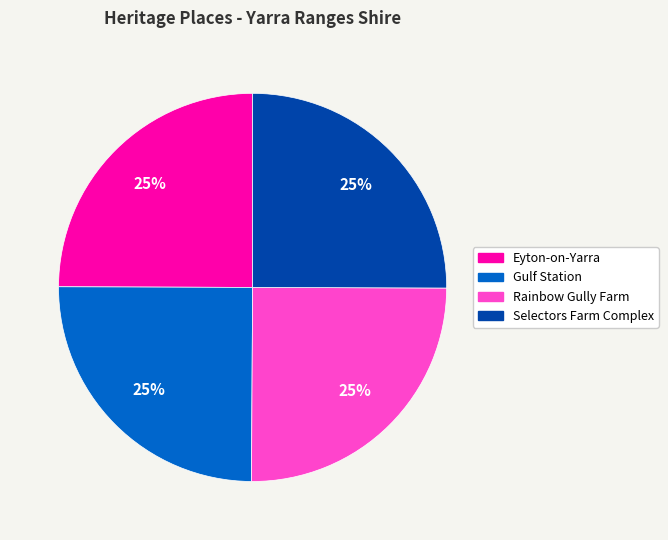

True or false: Eyton-on-Yarra accounts for 25% of the total.

True